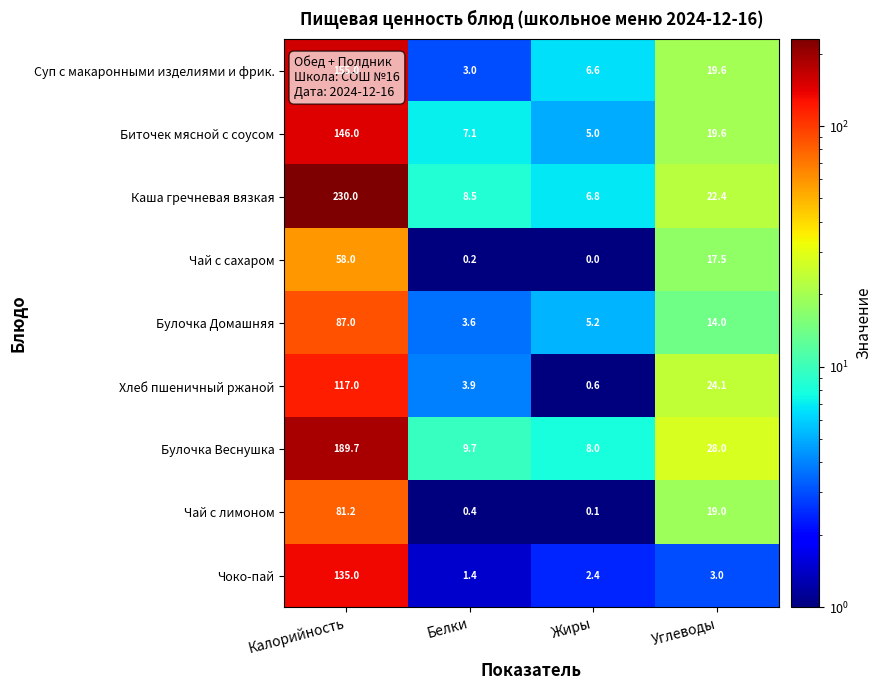

What is the maximum value shown in the chart?

230.0